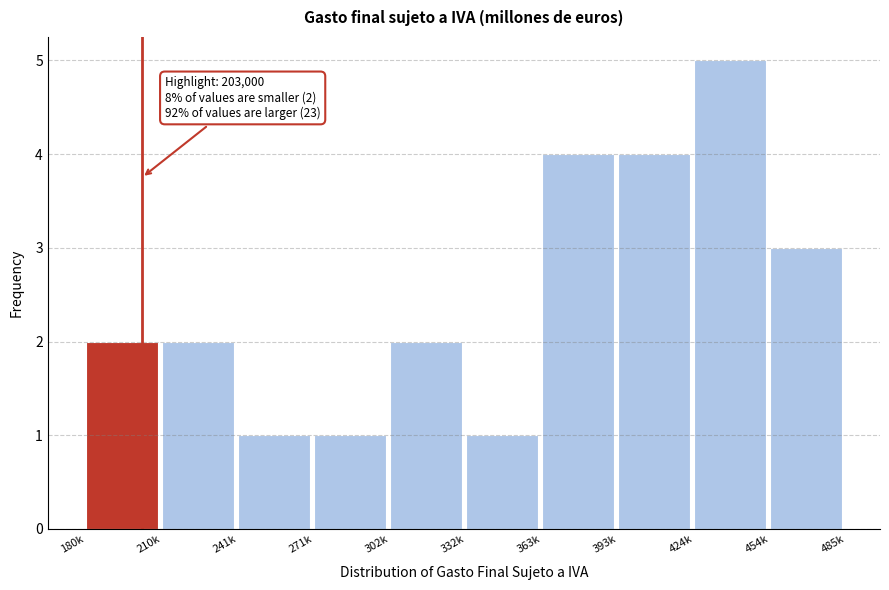

Reading right to left, what are all the values shown in this chart?

3	5	4	4	1	2	1	1	2	2